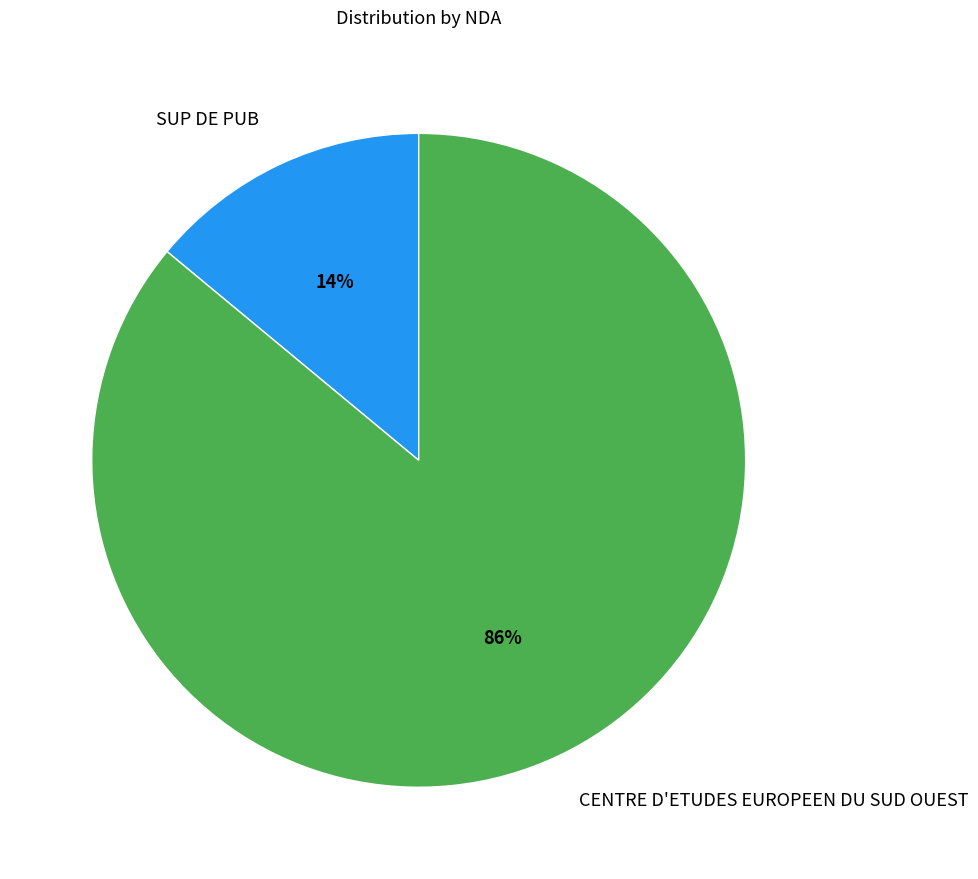

Does SUP DE PUB account for over 50% of the chart?

No